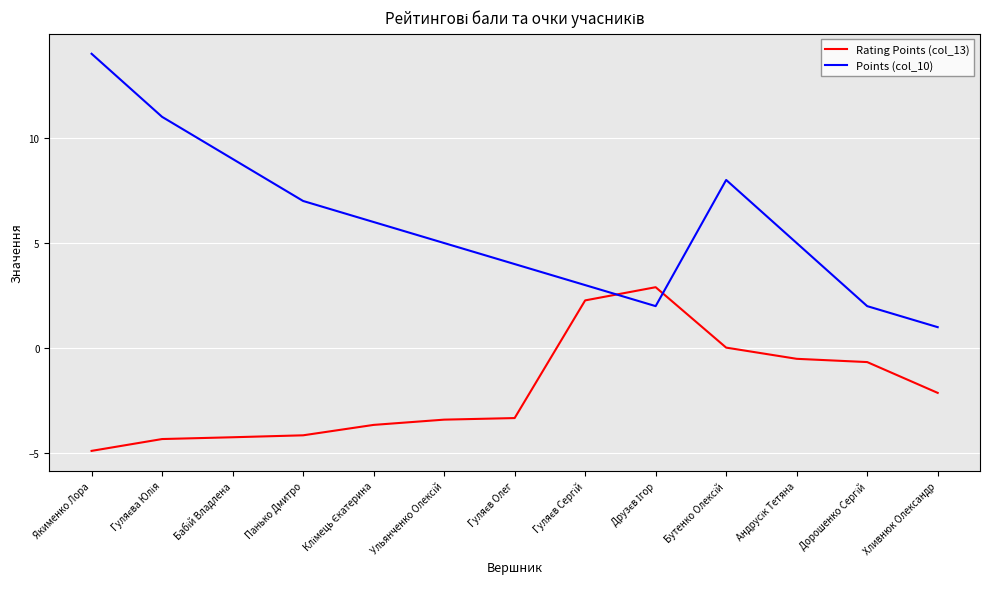

Count the number of data series in this chart.

2